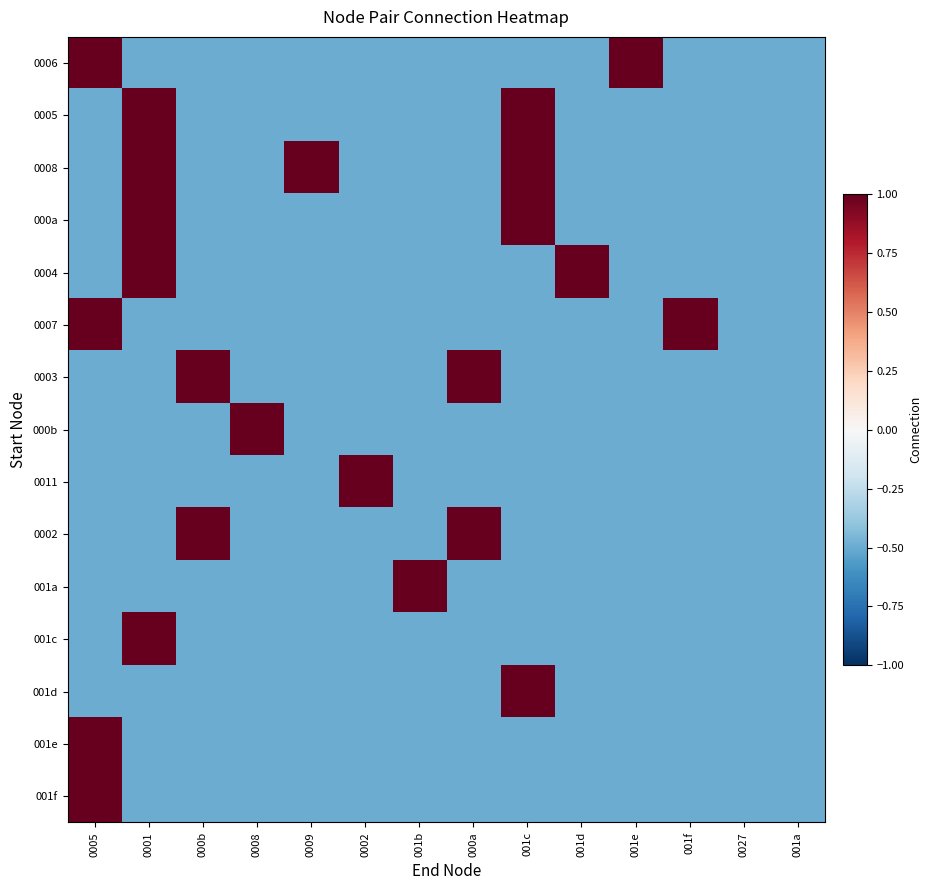

Reading right to left, extract all data points from this chart.

0006: 001a=-0.5	0027=-0.5	001f=-0.5	001e=1.0	001d=-0.5	001c=-0.5	000a=-0.5	001b=-0.5	0002=-0.5	0009=-0.5	0008=-0.5	000b=-0.5	0001=-0.5	0005=1.0
0005: 001a=-0.5	0027=-0.5	001f=-0.5	001e=-0.5	001d=-0.5	001c=1.0	000a=-0.5	001b=-0.5	0002=-0.5	0009=-0.5	0008=-0.5	000b=-0.5	0001=1.0	0005=-0.5
0008: 001a=-0.5	0027=-0.5	001f=-0.5	001e=-0.5	001d=-0.5	001c=1.0	000a=-0.5	001b=-0.5	0002=-0.5	0009=1.0	0008=-0.5	000b=-0.5	0001=1.0	0005=-0.5
000a: 001a=-0.5	0027=-0.5	001f=-0.5	001e=-0.5	001d=-0.5	001c=1.0	000a=-0.5	001b=-0.5	0002=-0.5	0009=-0.5	0008=-0.5	000b=-0.5	0001=1.0	0005=-0.5
0004: 001a=-0.5	0027=-0.5	001f=-0.5	001e=-0.5	001d=1.0	001c=-0.5	000a=-0.5	001b=-0.5	0002=-0.5	0009=-0.5	0008=-0.5	000b=-0.5	0001=1.0	0005=-0.5
0007: 001a=-0.5	0027=-0.5	001f=1.0	001e=-0.5	001d=-0.5	001c=-0.5	000a=-0.5	001b=-0.5	0002=-0.5	0009=-0.5	0008=-0.5	000b=-0.5	0001=-0.5	0005=1.0
0003: 001a=-0.5	0027=-0.5	001f=-0.5	001e=-0.5	001d=-0.5	001c=-0.5	000a=1.0	001b=-0.5	0002=-0.5	0009=-0.5	0008=-0.5	000b=1.0	0001=-0.5	0005=-0.5
000b: 001a=-0.5	0027=-0.5	001f=-0.5	001e=-0.5	001d=-0.5	001c=-0.5	000a=-0.5	001b=-0.5	0002=-0.5	0009=-0.5	0008=1.0	000b=-0.5	0001=-0.5	0005=-0.5
0011: 001a=-0.5	0027=-0.5	001f=-0.5	001e=-0.5	001d=-0.5	001c=-0.5	000a=-0.5	001b=-0.5	0002=1.0	0009=-0.5	0008=-0.5	000b=-0.5	0001=-0.5	0005=-0.5
0002: 001a=-0.5	0027=-0.5	001f=-0.5	001e=-0.5	001d=-0.5	001c=-0.5	000a=1.0	001b=-0.5	0002=-0.5	0009=-0.5	0008=-0.5	000b=1.0	0001=-0.5	0005=-0.5
001a: 001a=-0.5	0027=-0.5	001f=-0.5	001e=-0.5	001d=-0.5	001c=-0.5	000a=-0.5	001b=1.0	0002=-0.5	0009=-0.5	0008=-0.5	000b=-0.5	0001=-0.5	0005=-0.5
001c: 001a=-0.5	0027=-0.5	001f=-0.5	001e=-0.5	001d=-0.5	001c=-0.5	000a=-0.5	001b=-0.5	0002=-0.5	0009=-0.5	0008=-0.5	000b=-0.5	0001=1.0	0005=-0.5
001d: 001a=-0.5	0027=-0.5	001f=-0.5	001e=-0.5	001d=-0.5	001c=1.0	000a=-0.5	001b=-0.5	0002=-0.5	0009=-0.5	0008=-0.5	000b=-0.5	0001=-0.5	0005=-0.5
001e: 001a=-0.5	0027=-0.5	001f=-0.5	001e=-0.5	001d=-0.5	001c=-0.5	000a=-0.5	001b=-0.5	0002=-0.5	0009=-0.5	0008=-0.5	000b=-0.5	0001=-0.5	0005=1.0
001f: 001a=-0.5	0027=-0.5	001f=-0.5	001e=-0.5	001d=-0.5	001c=-0.5	000a=-0.5	001b=-0.5	0002=-0.5	0009=-0.5	0008=-0.5	000b=-0.5	0001=-0.5	0005=1.0